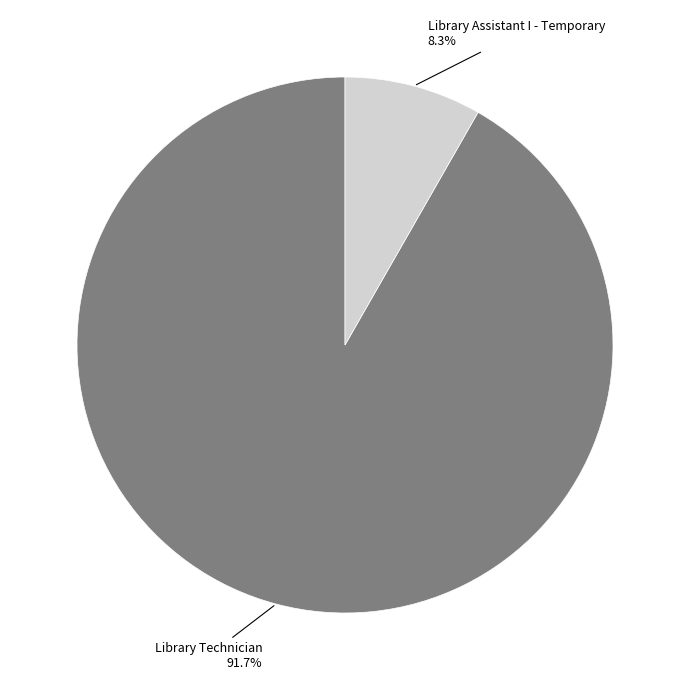

Does any single category account for the majority?

Yes